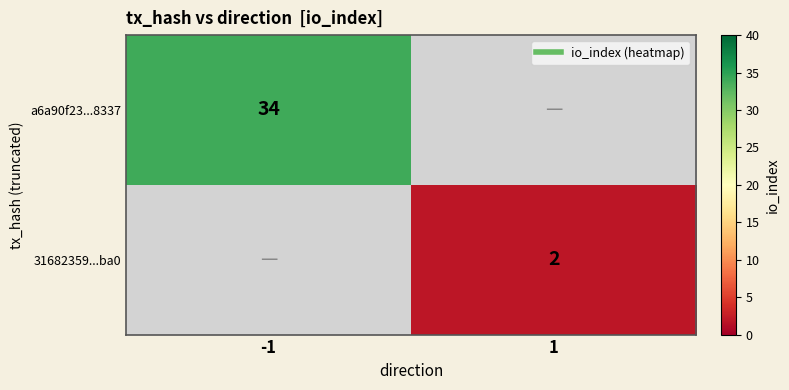

The 31682359...ba0 series shows 2.0 at 1. True or false?

True